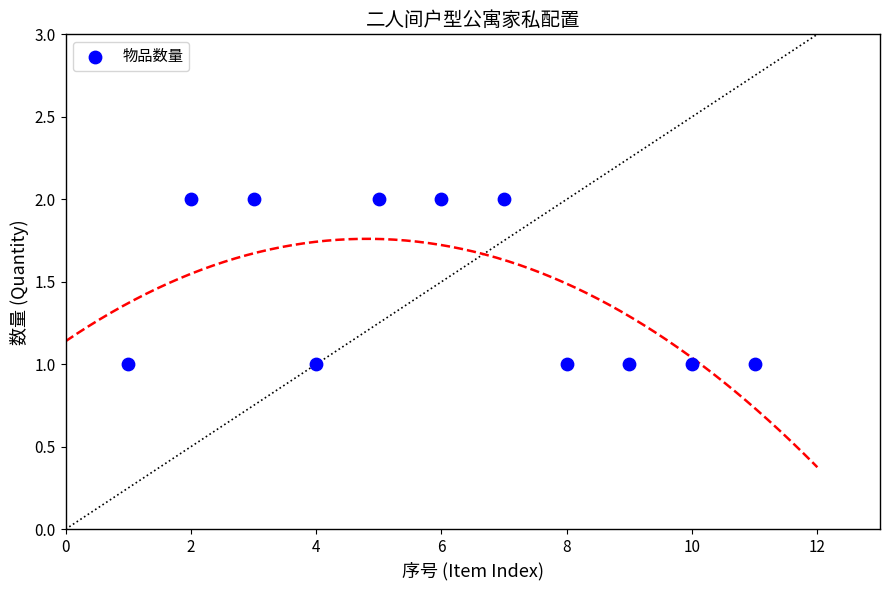

What is the range of X values (max minus min)?

10